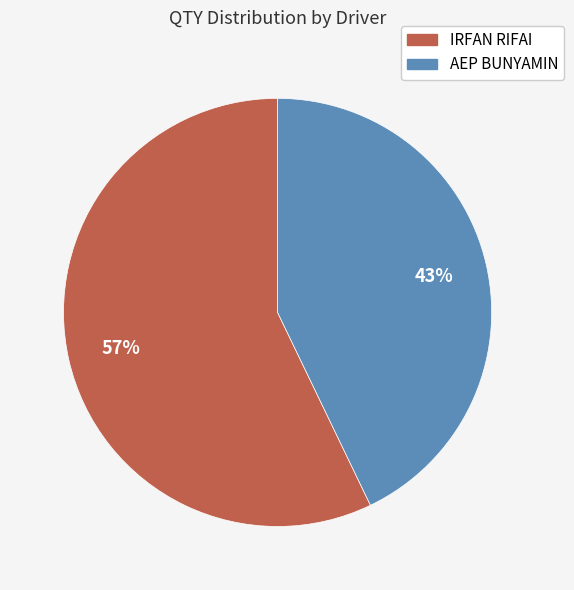

Is it true that IRFAN RIFAI is 48% of the pie?

False